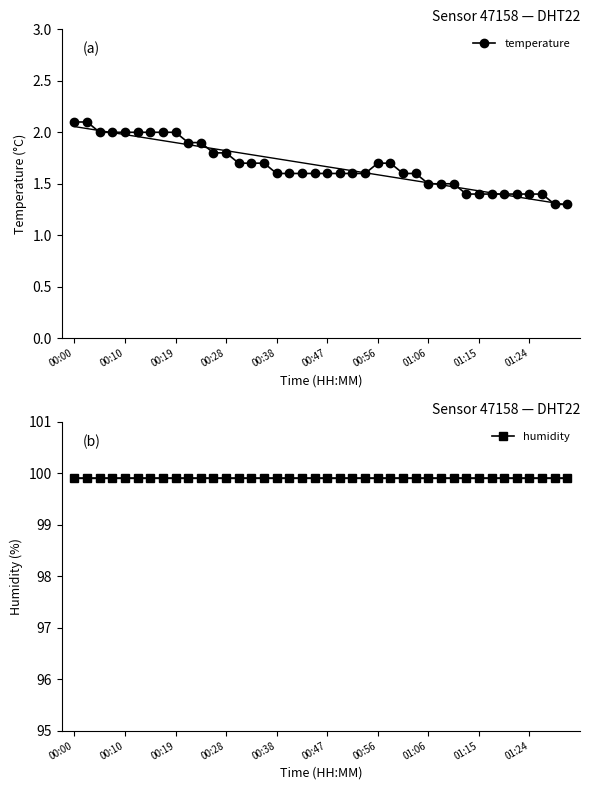

What is the highest value of the temperature series?

2.1